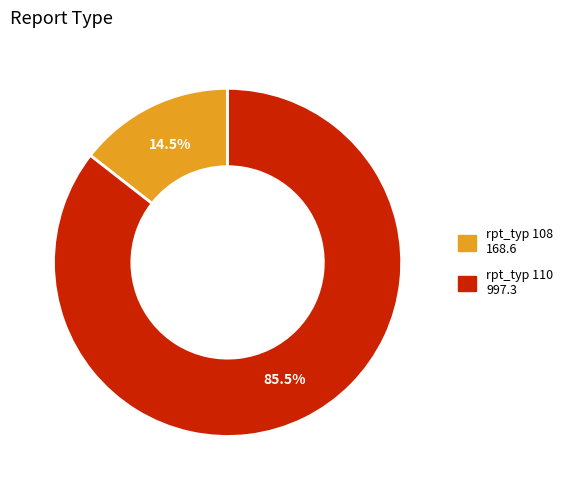

Is there a majority slice in this chart?

Yes